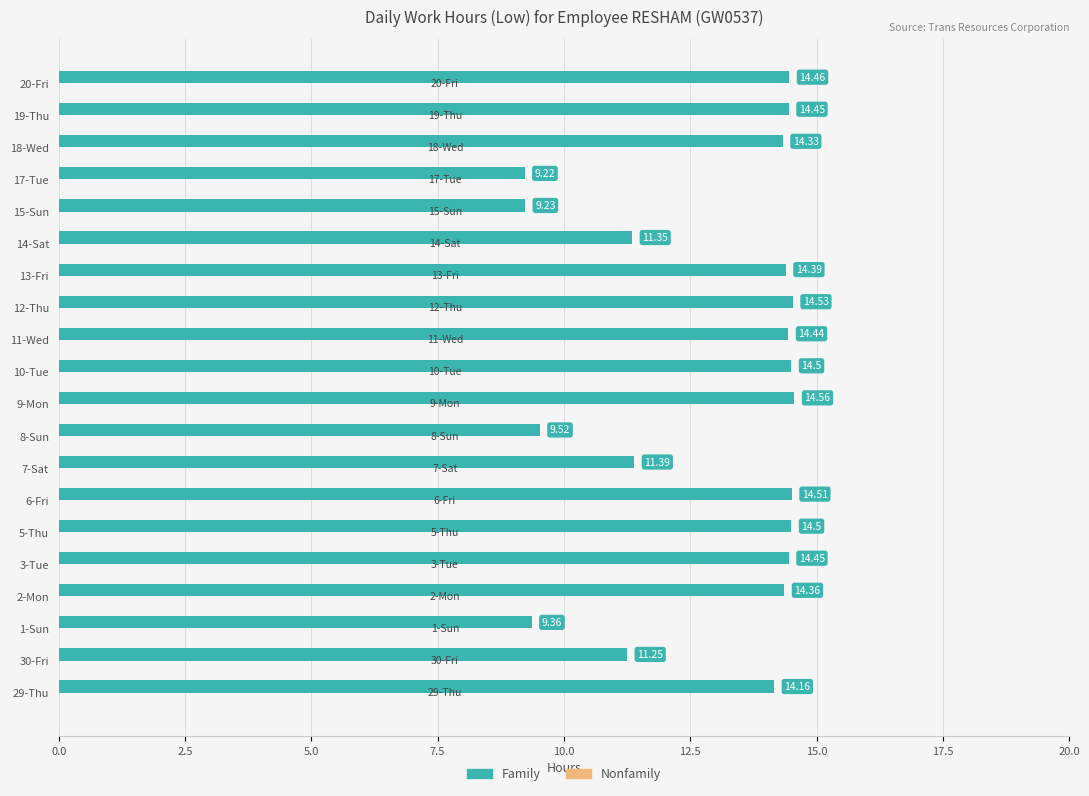

What is the sum of all values?

259.0